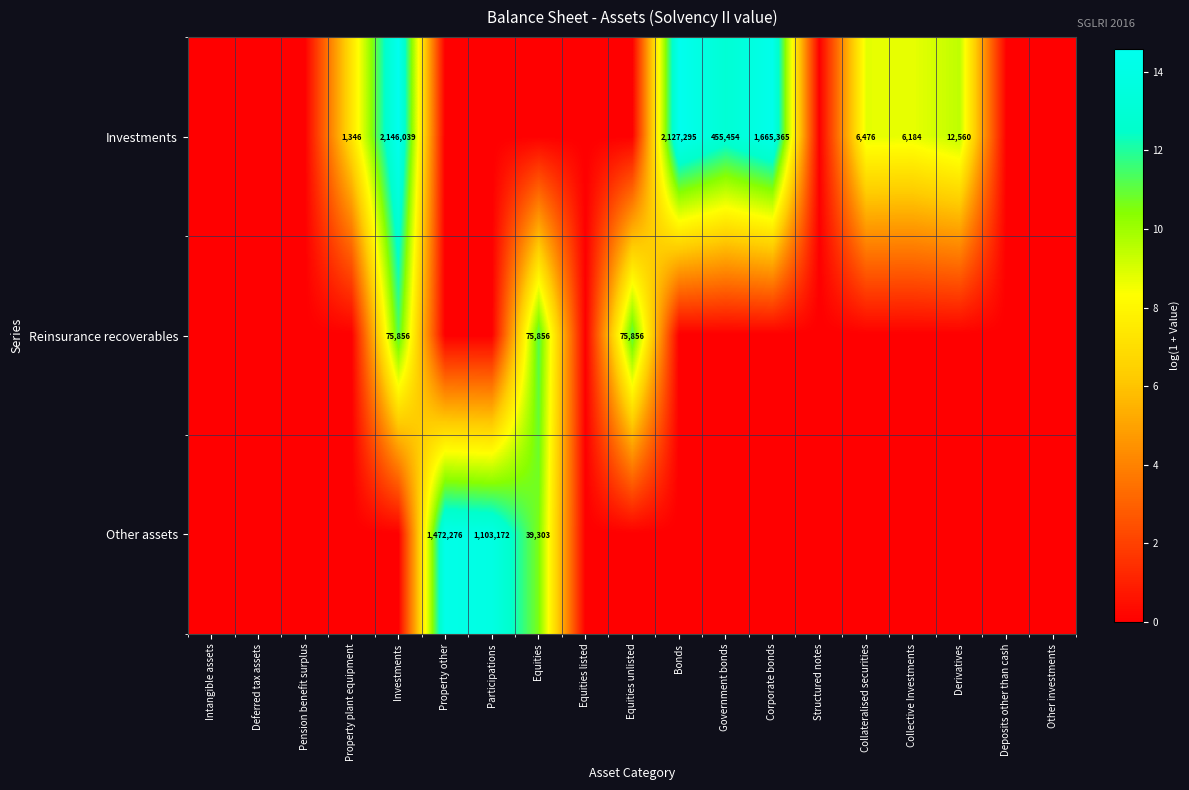

At which category does the chart reach its minimum across all series?

Intangible assets